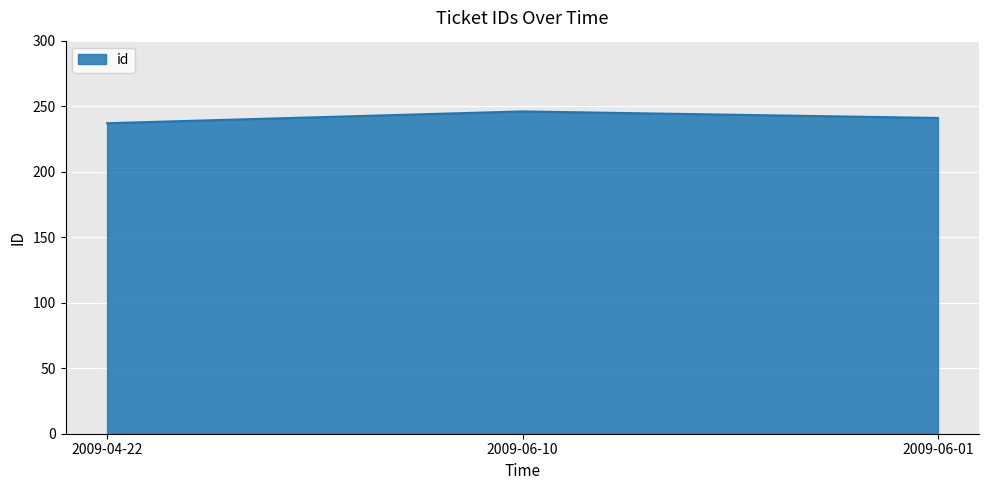

Count the values in the range 237 to 246.

3